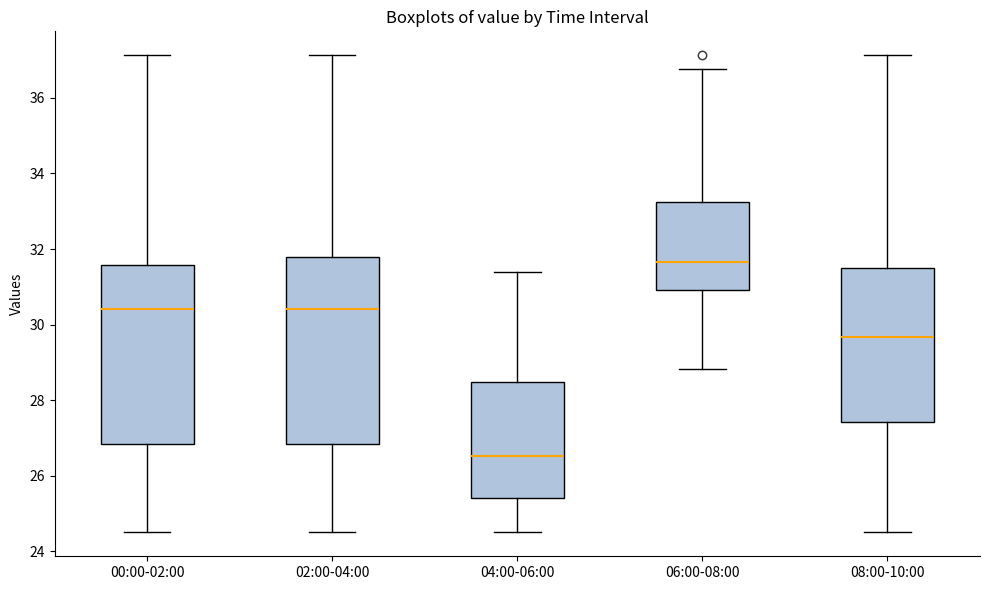

Where is the lower edge of the box for 06:00-08:00 on the y-axis? The values are not printed on the chart, so give them approximately, as read against the axis.

31.0